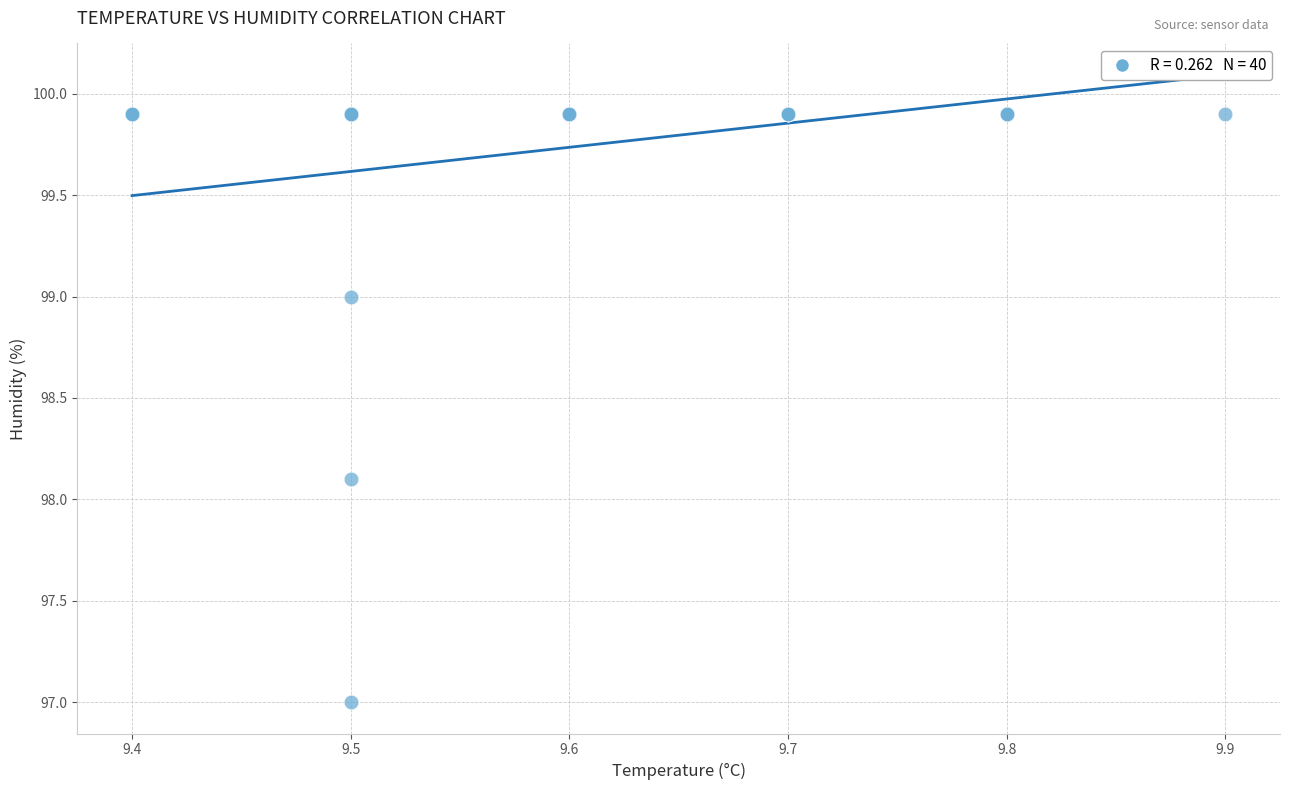

What Y value in the scatter plot is closest to 98?

98.1